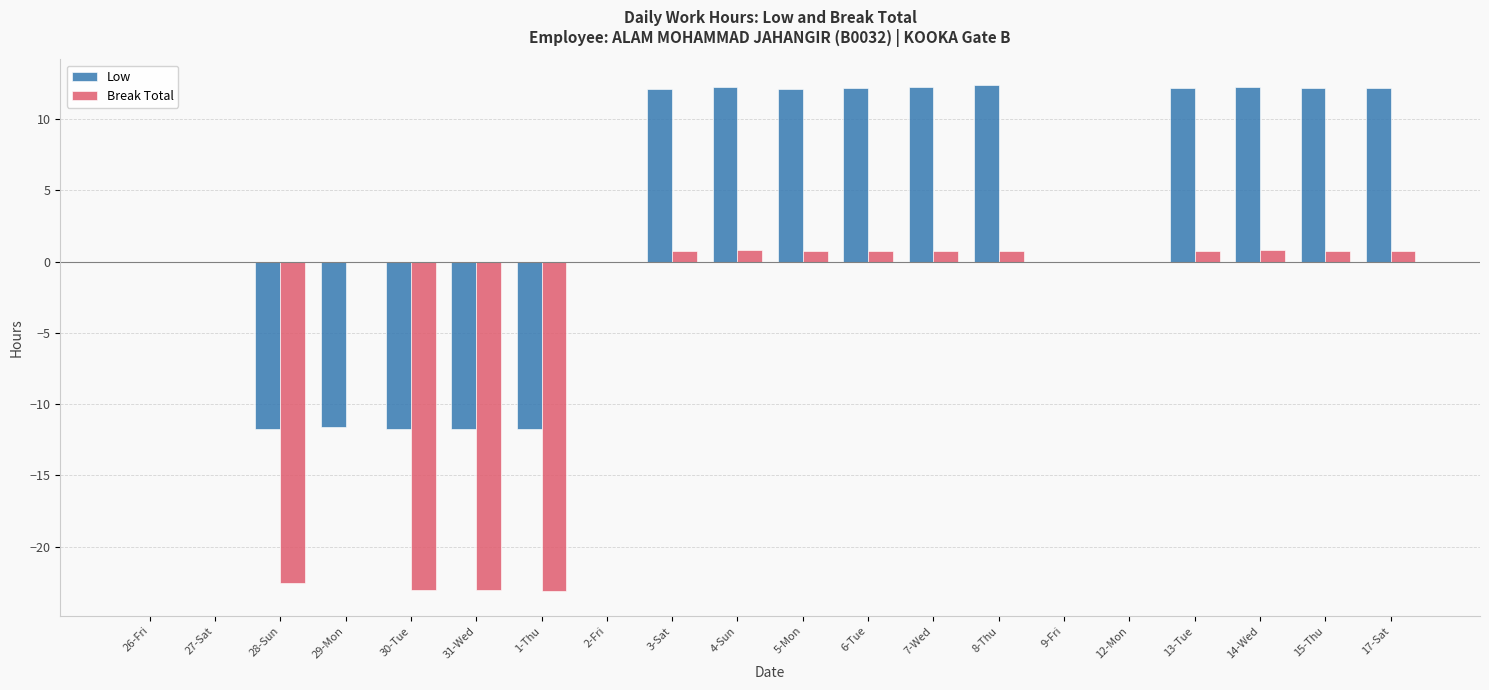

Is the value of Low at 1-Thu greater than the value of Break Total at 2-Fri?

No